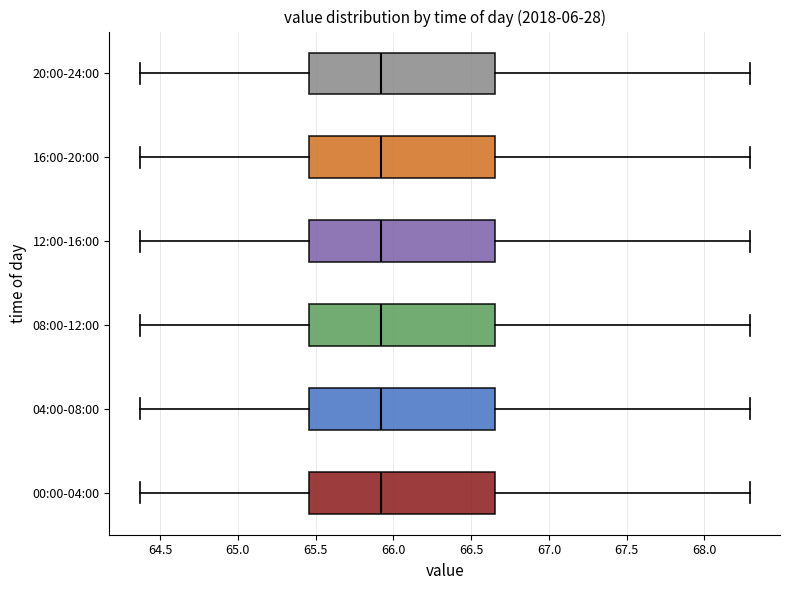

Where does the median line of the box for 04:00-08:00 sit on the x-axis? The values are not printed on the chart, so give them approximately, as read against the axis.

65.90